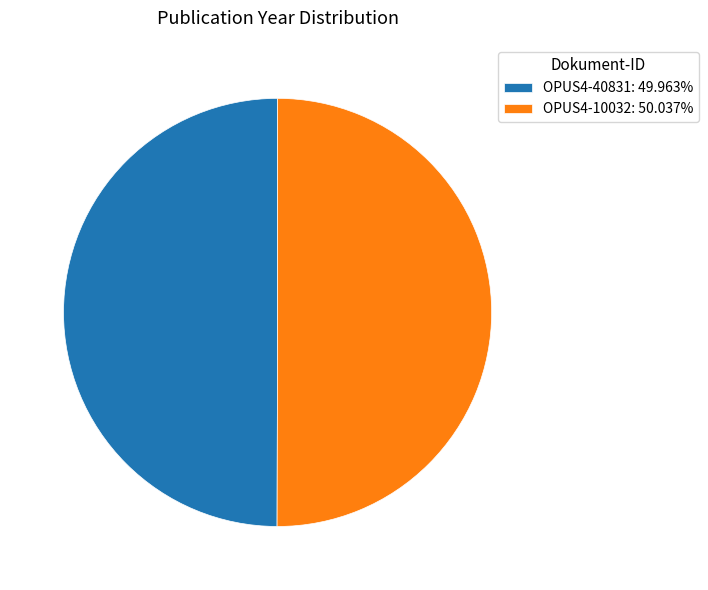

Approximately how many times larger is the value at OPUS4-10032: 50.037% compared to OPUS4-40831: 49.963%?

1.0